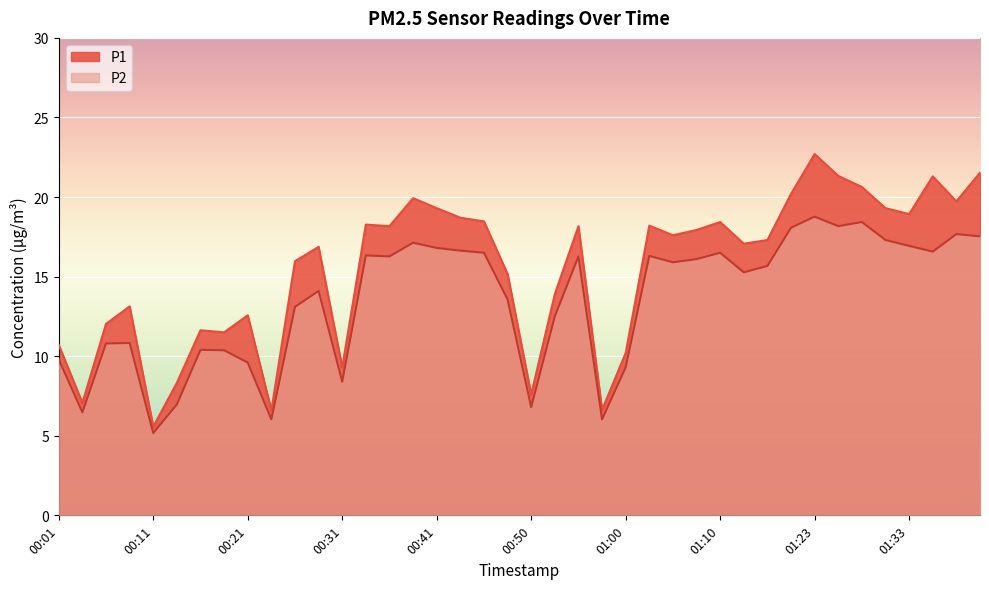

What is the sum of all P1 values?

618.0